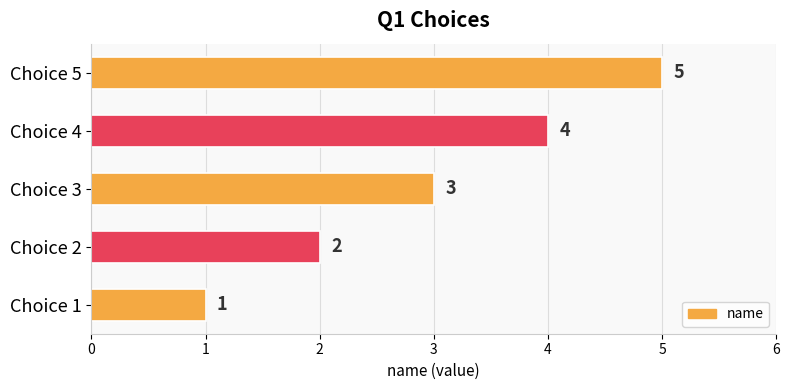

Which category has the highest value across all series?

Choice 5